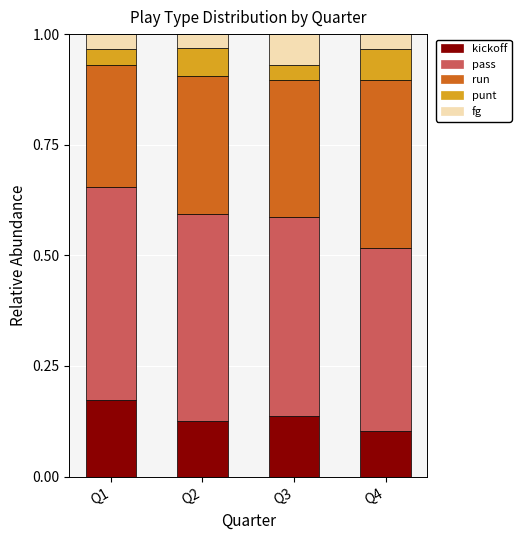

What is the total value across all series at Q3?

1.0